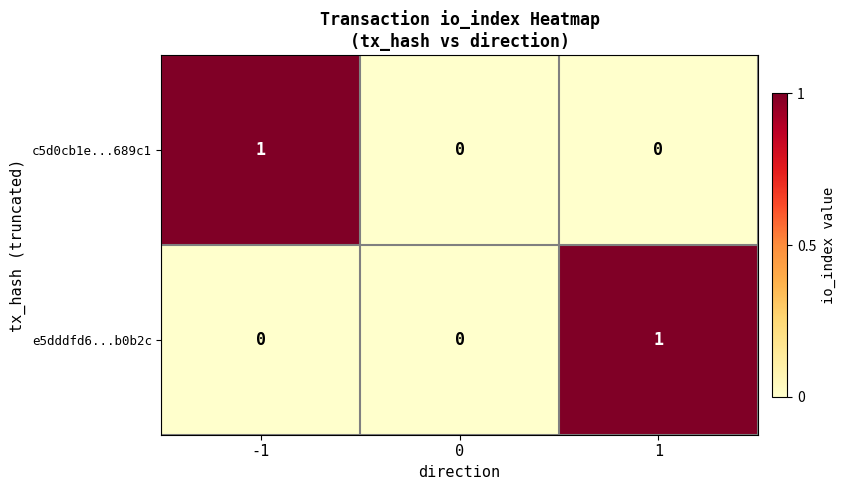

How many series are shown in this chart?

2